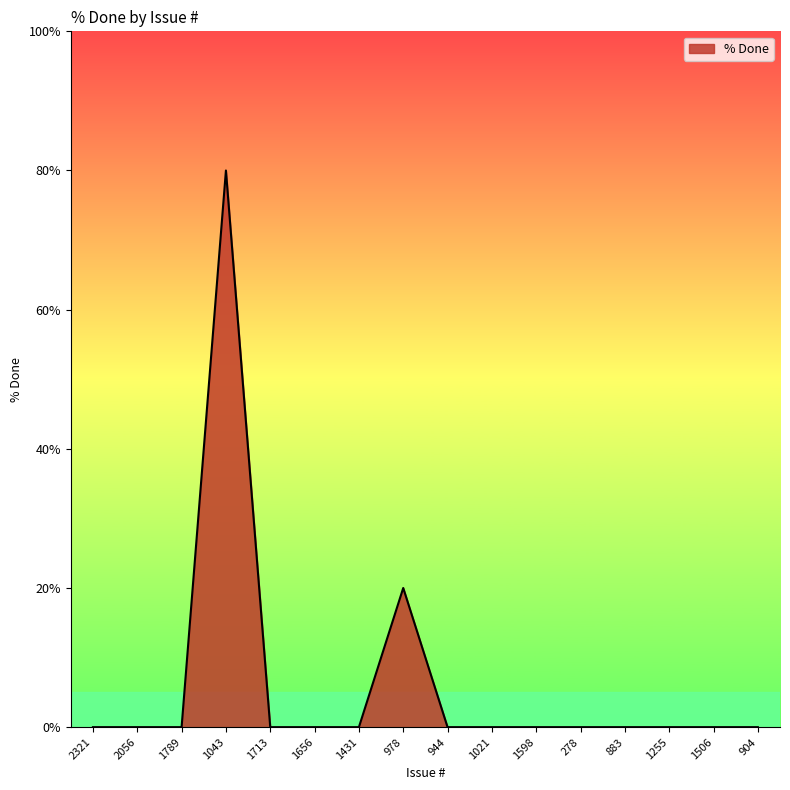

Where is the data nearest to the value 40?

978